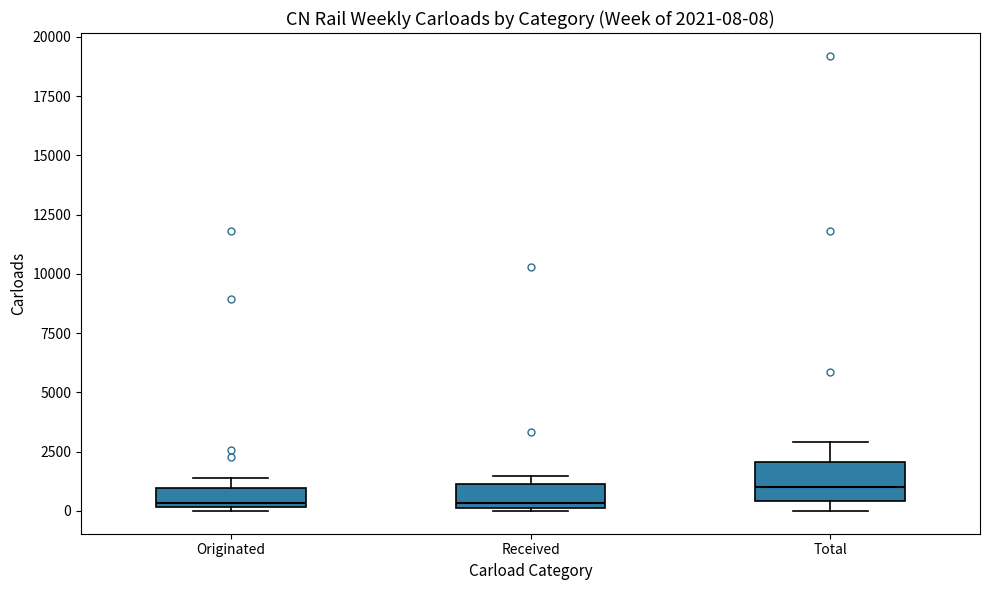

Which box is the tallest, from its lower edge to its upper edge?

Total